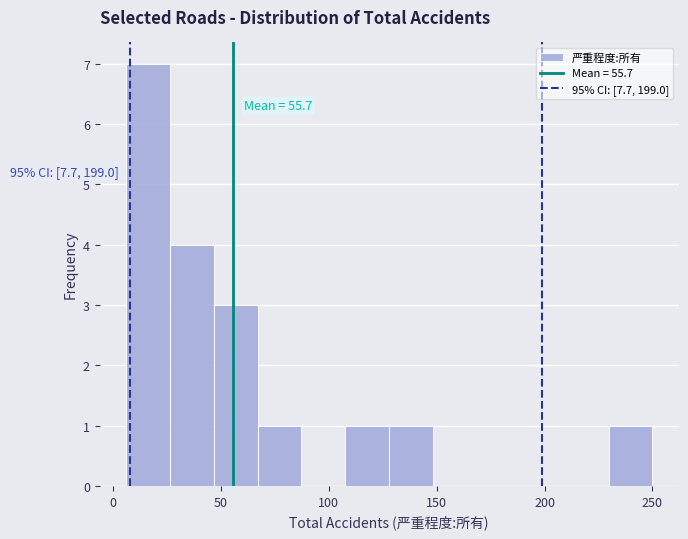

Over which range of the x-axis is the bar tallest?

5 to 25